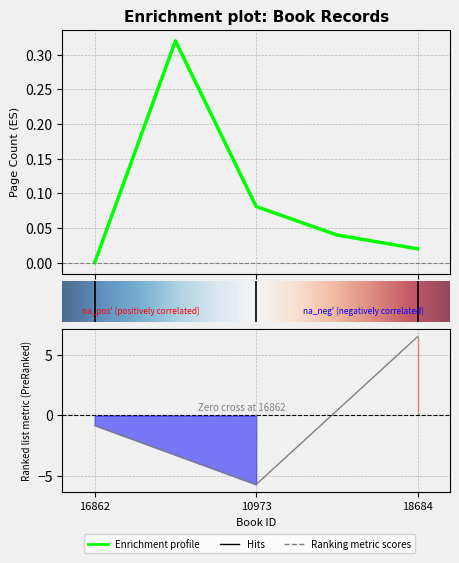

The value at 10973 is -5.7. True or false?

True